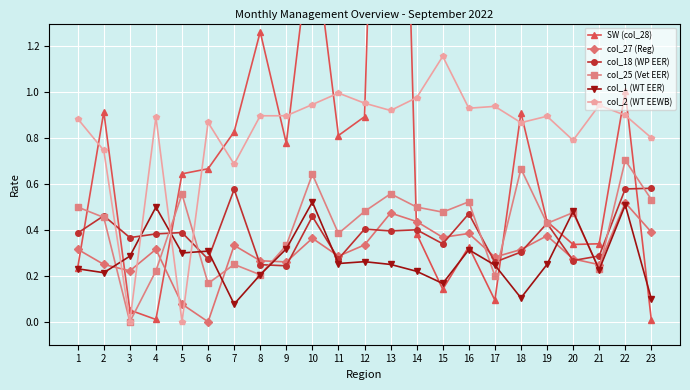

What is the difference between the maximum and second lowest values in the col_27 (Reg) series?

0.4